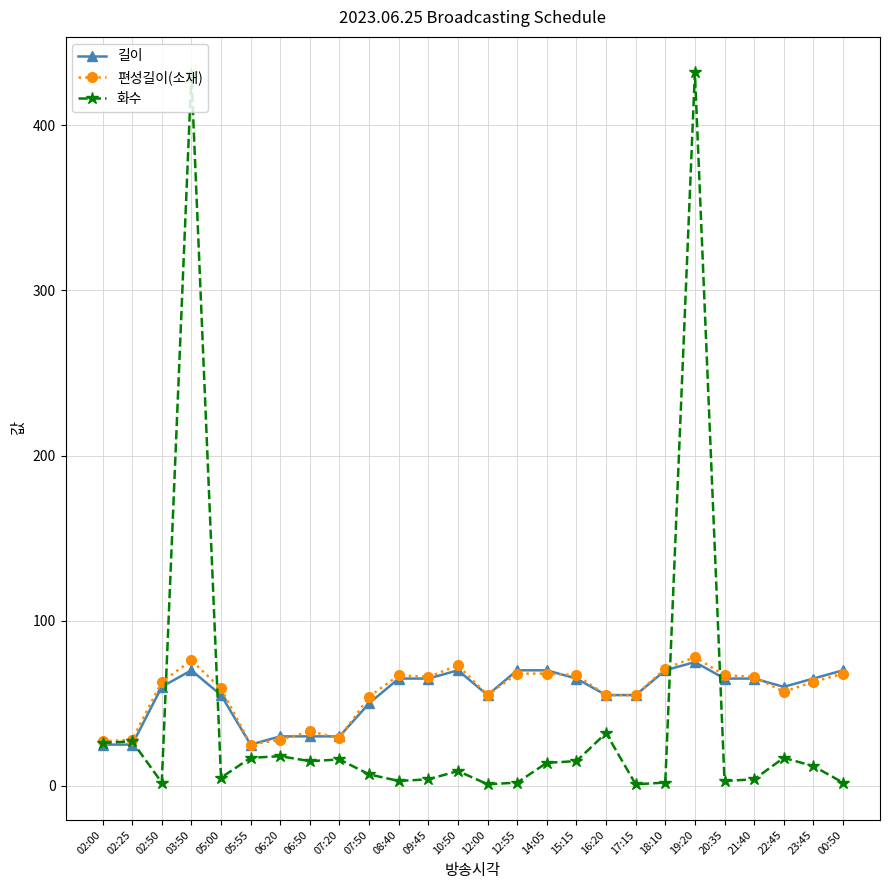

How many categories are shown in the chart?

26